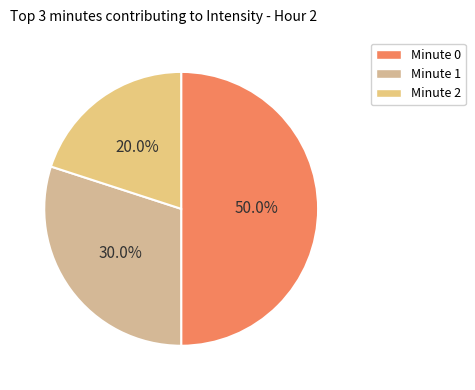

Count the number of slices in the pie.

3